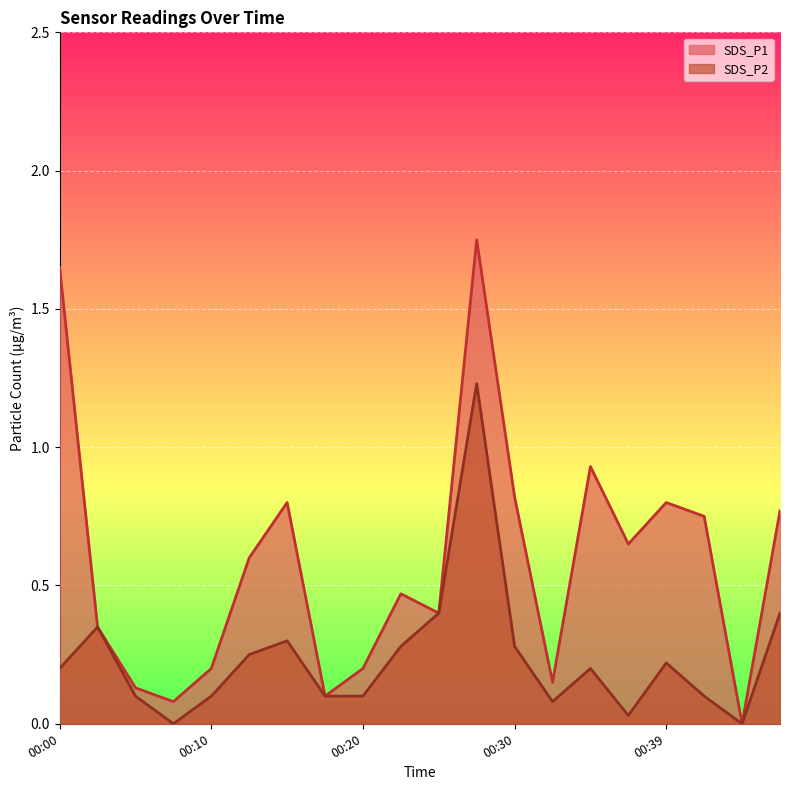

What is the value of the SDS_P2 point at the 3rd from the left?

0.1